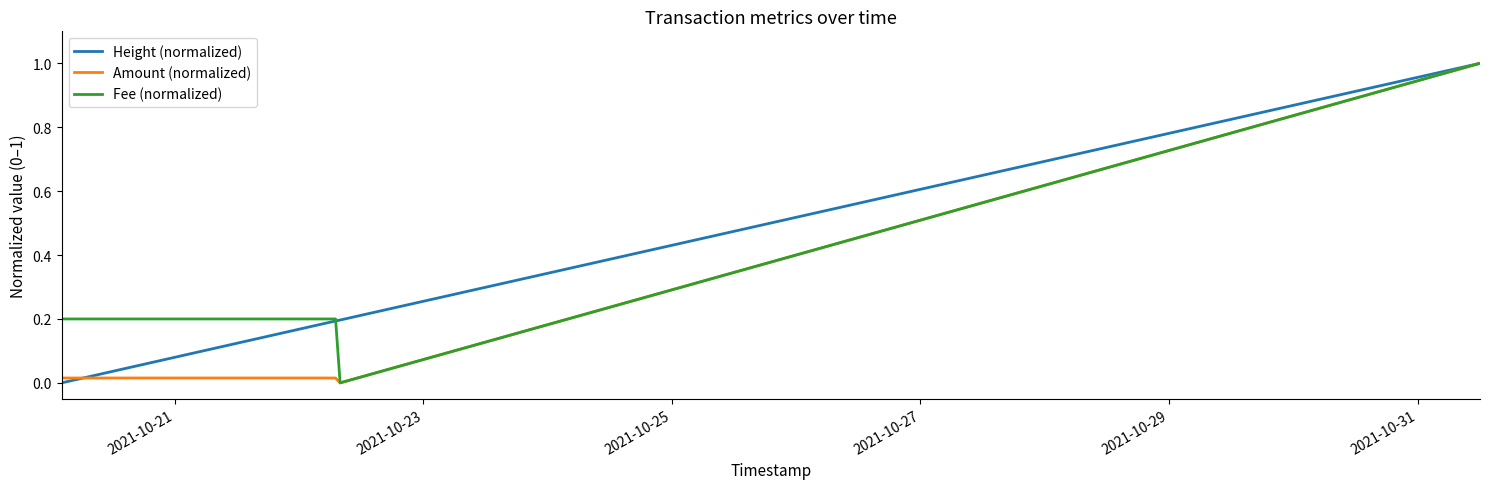

In Amount (normalized), how many points are lower than both neighbors (excluding endpoints)?

1